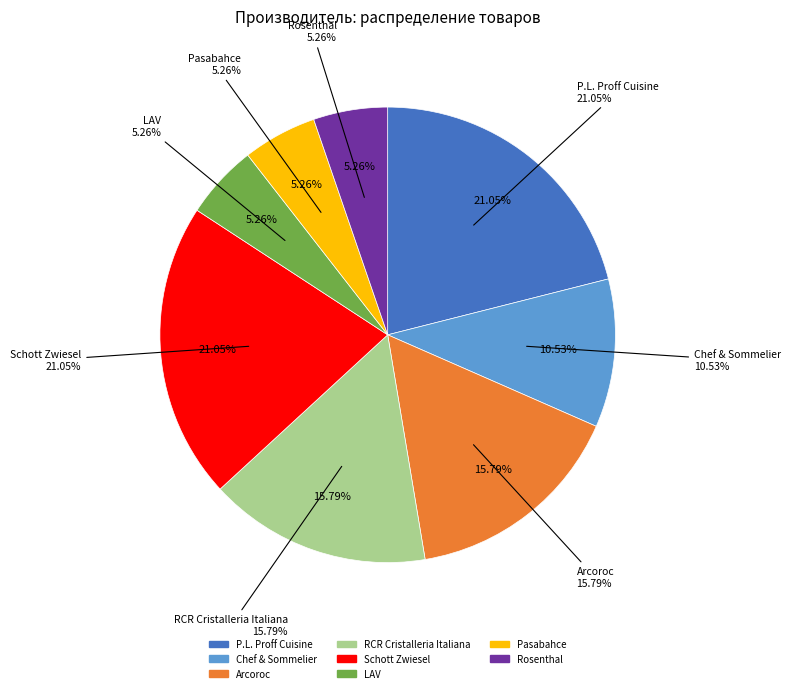

To the nearest percent, what portion does Chef & Sommelier represent?

11%